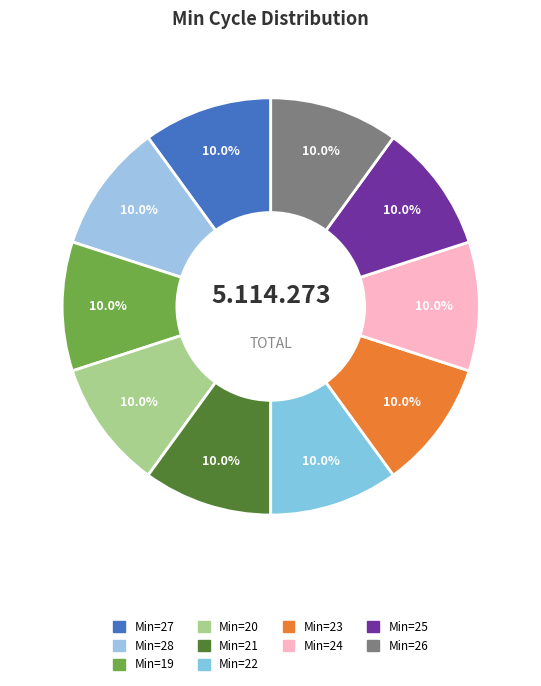

How many segments does this pie chart have?

10